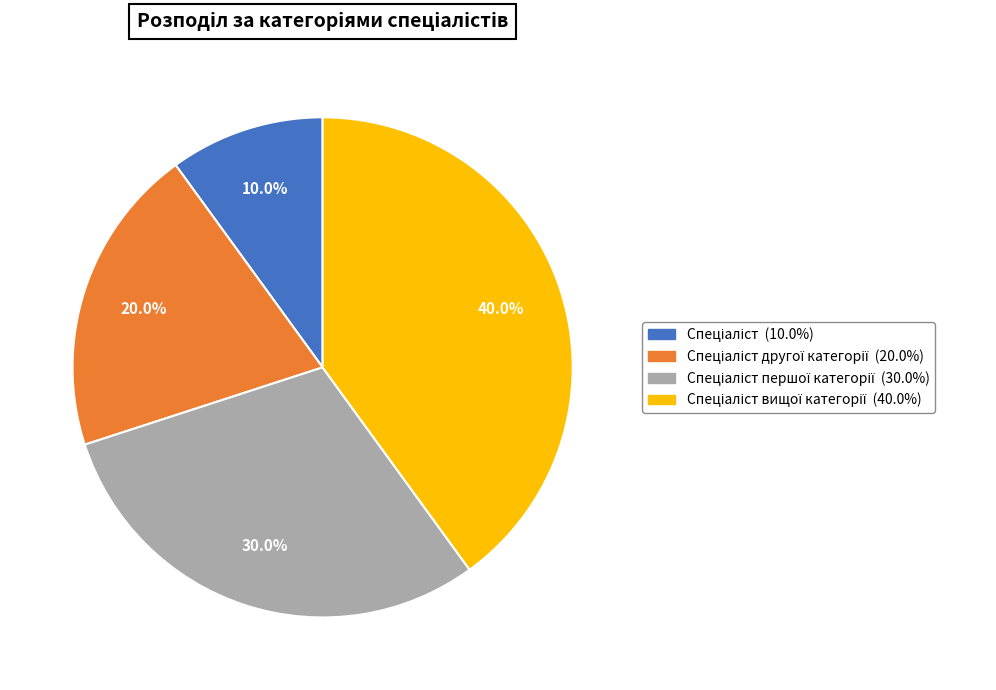

Does any single category account for the majority?

No